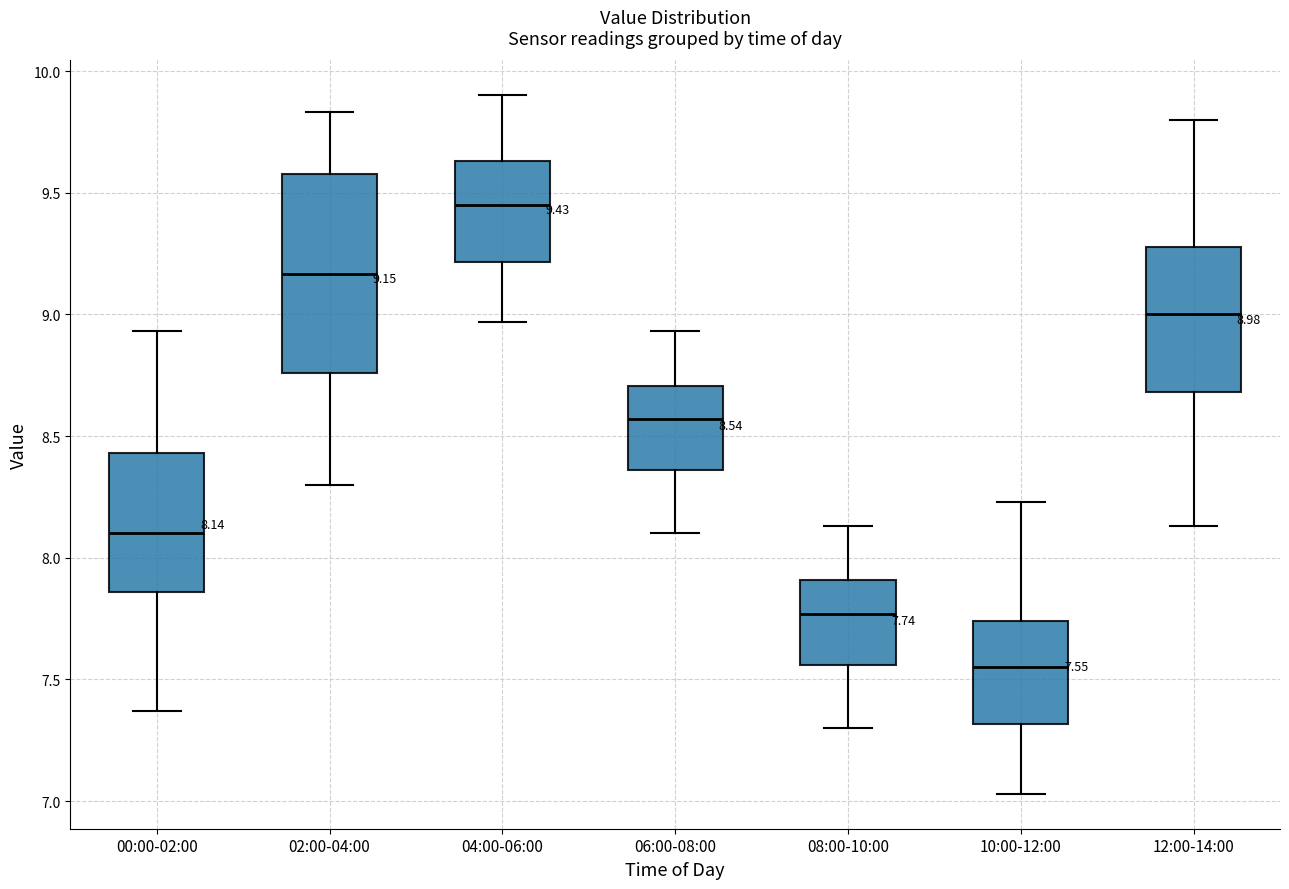

Which box has the highest median line?

04:00-06:00